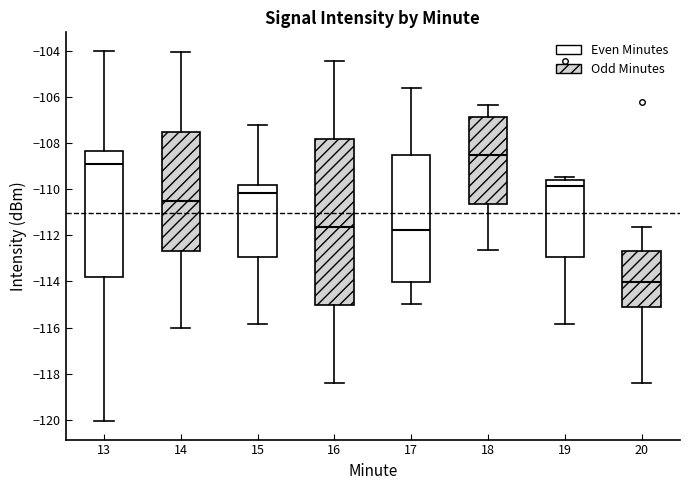

Where is the upper edge of the box at x = 13 on the y-axis? The values are not printed on the chart, so give them approximately, as read against the axis.

-108.4